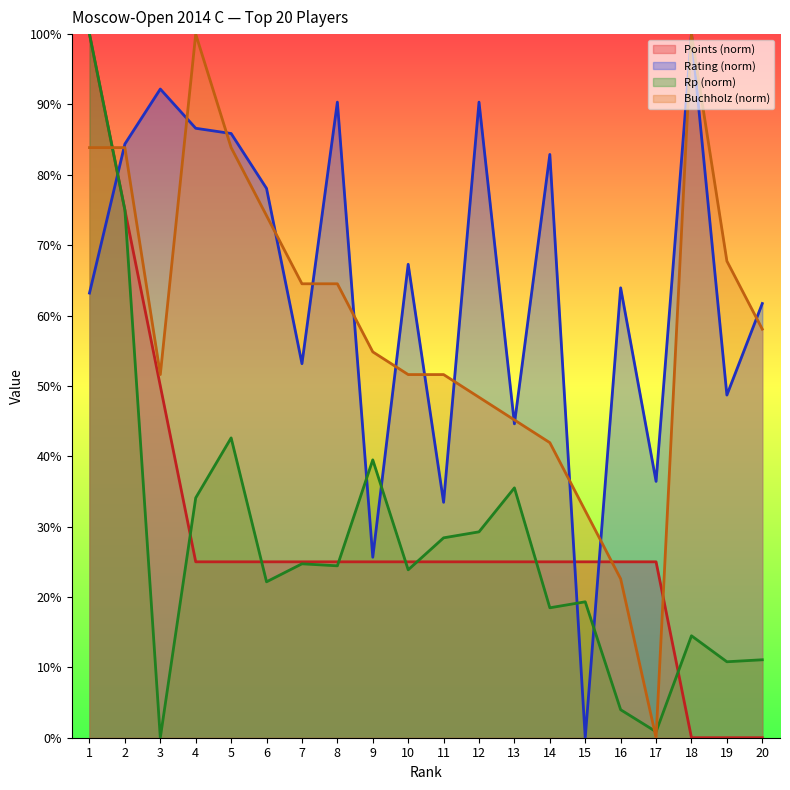

Between 12 and 14, which series saw the biggest shift?

Rp (norm)